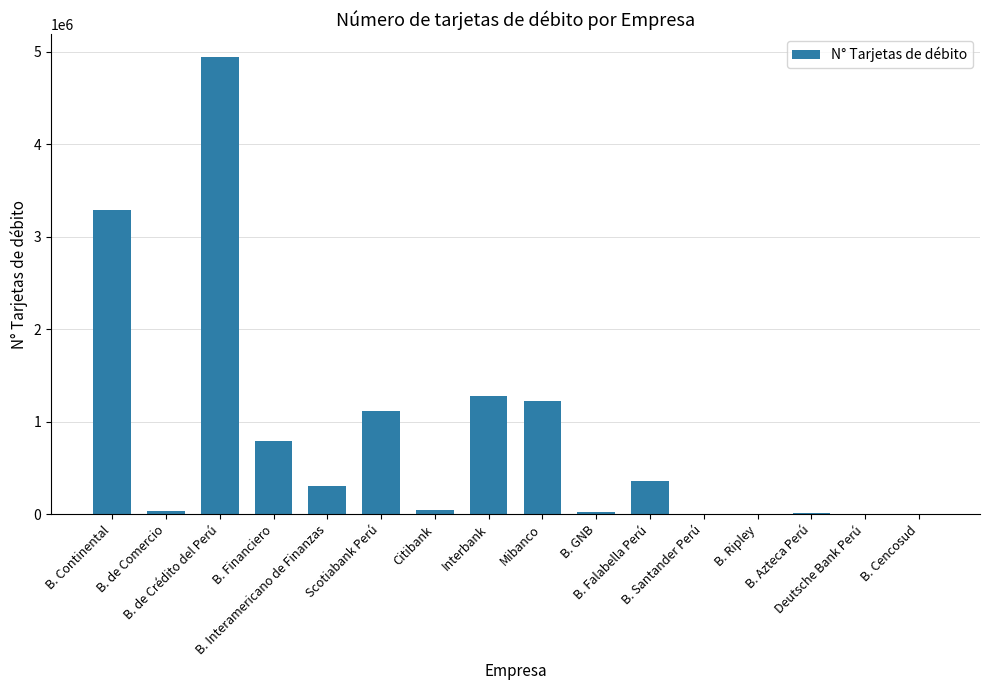

Are the bars horizontal?

No